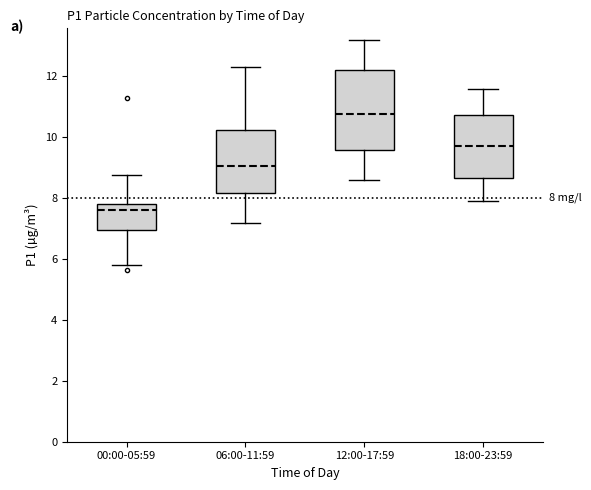

Which box is the tallest, from its lower edge to its upper edge?

12:00-17:59